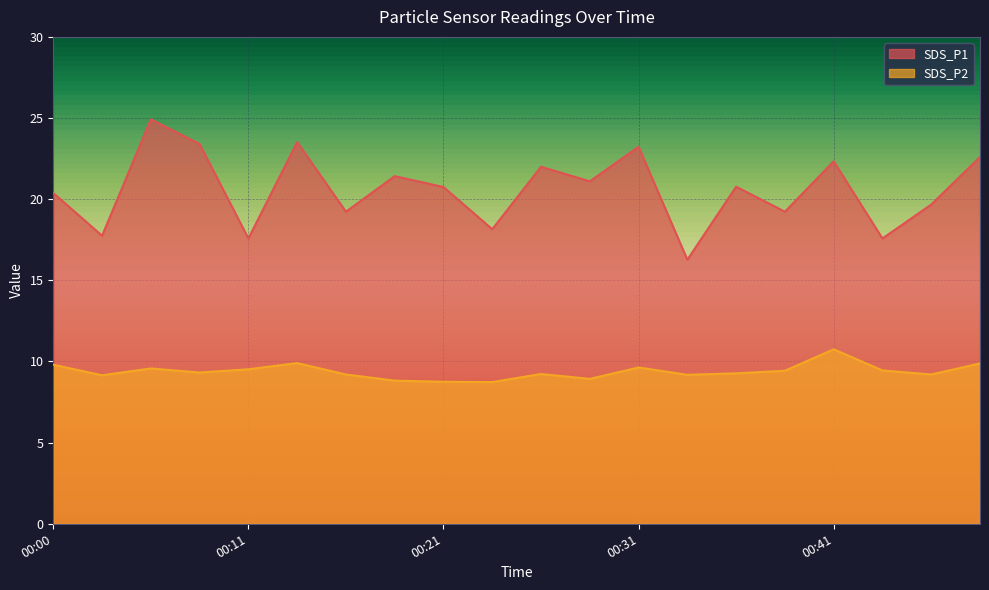

In SDS_P1, how many points are higher than both neighbors (excluding endpoints)?

7